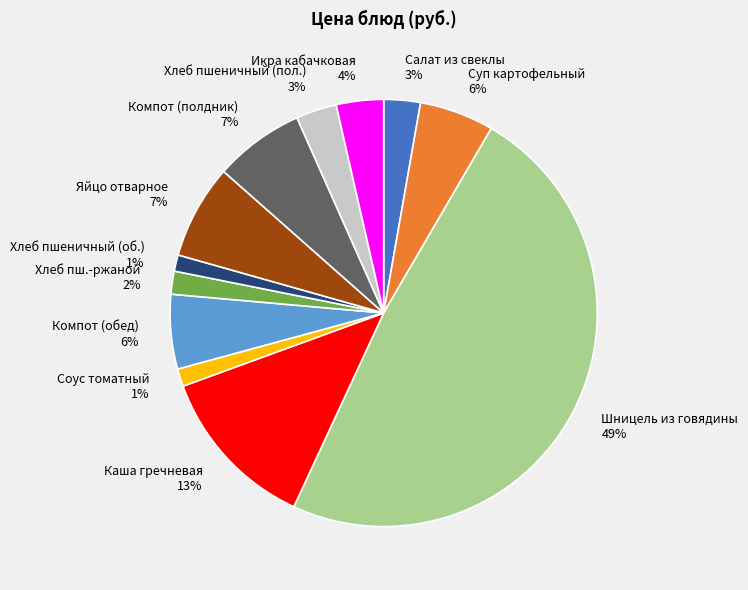

How many segments does this pie chart have?

12